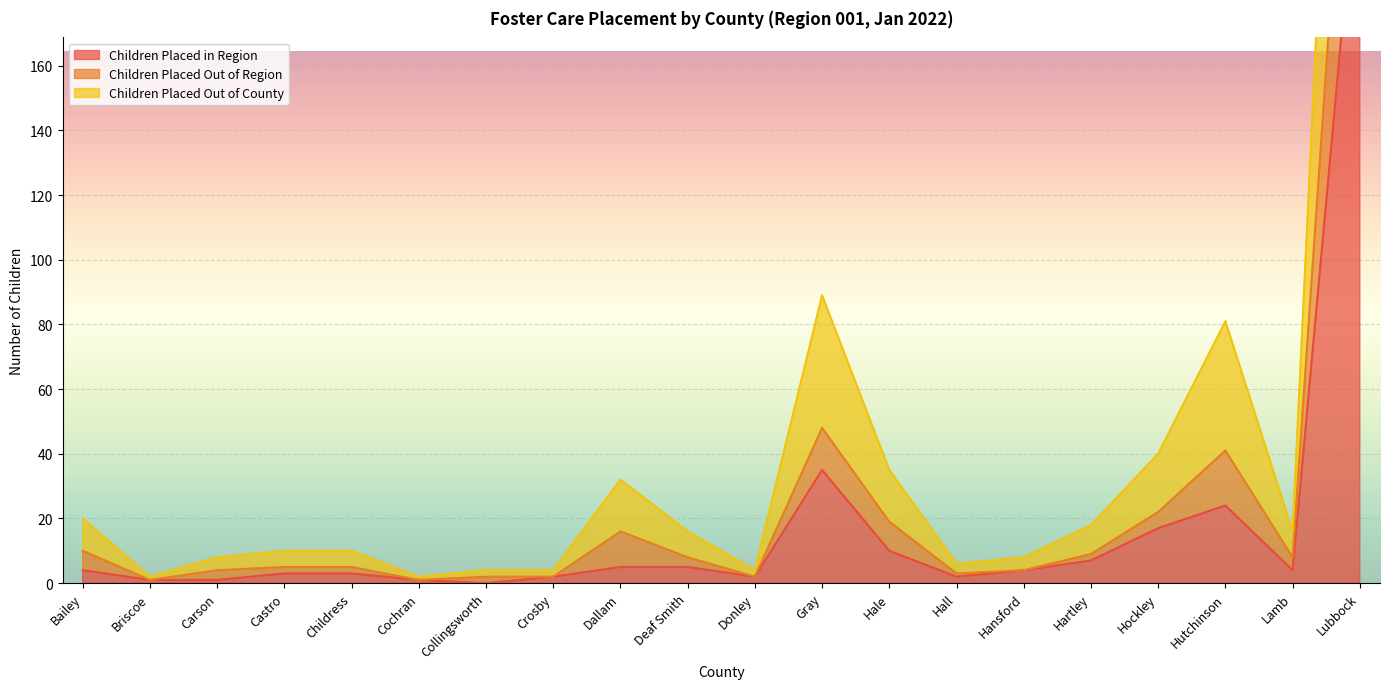

Which category has the lowest value across all series?

Collingsworth